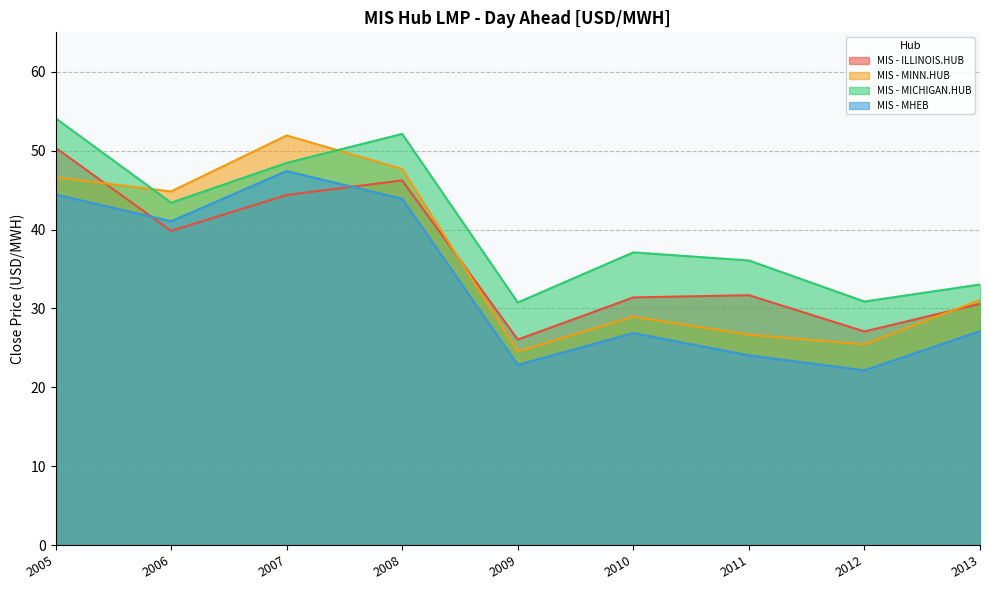

What are all the series names shown in the legend?

MIS - ILLINOIS.HUB, MIS - MINN.HUB, MIS - MICHIGAN.HUB, MIS - MHEB